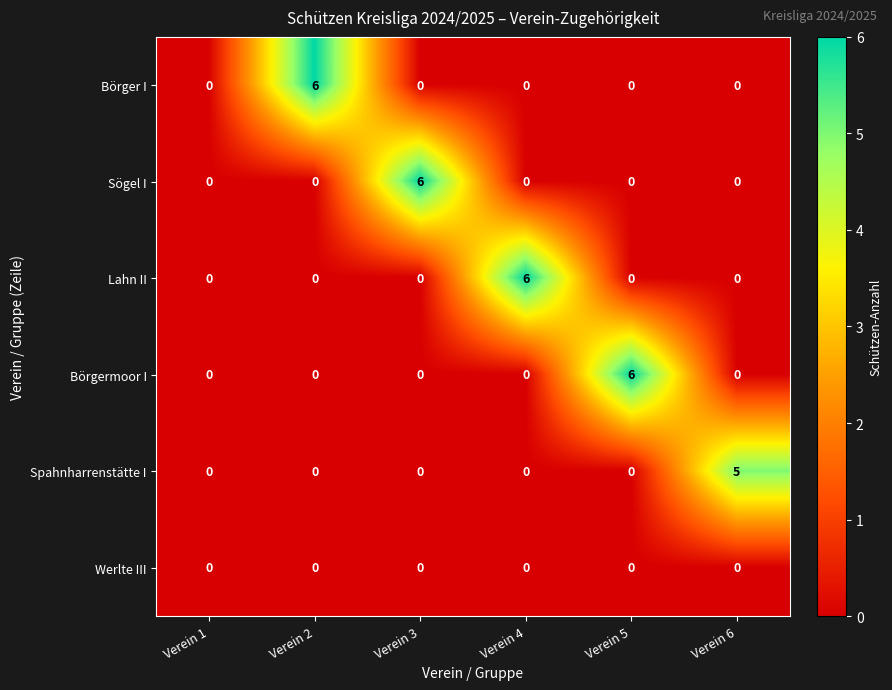

At how many categories does at least one series exceed 4?

5